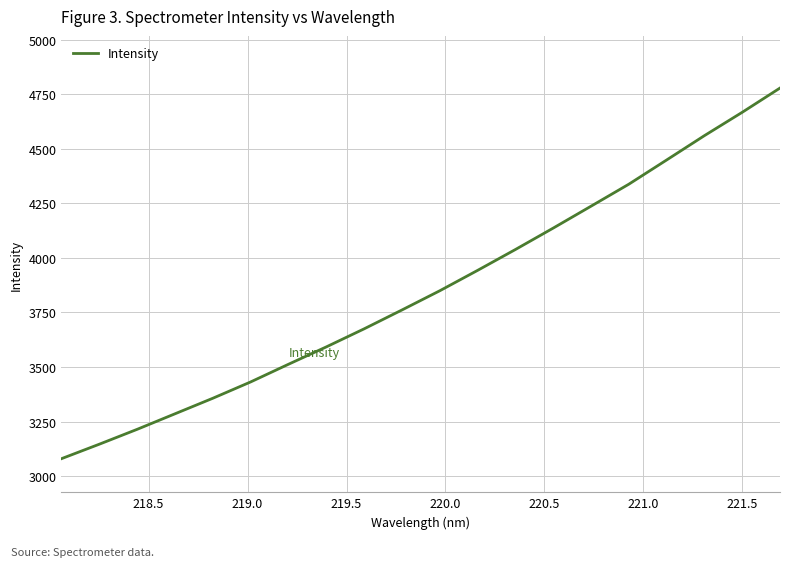

What is the average value?

3852.6